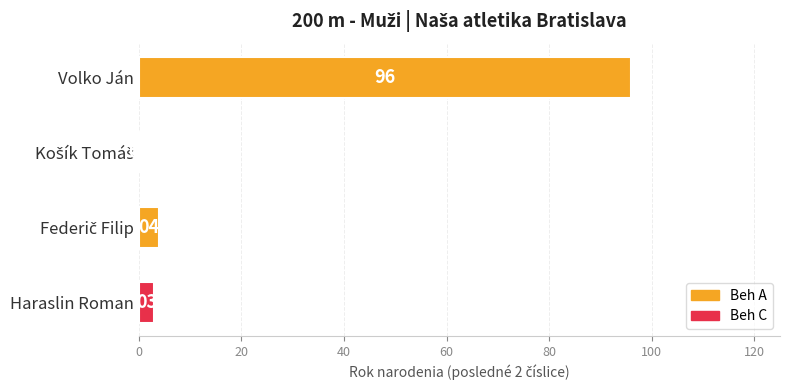

What is the greatest value displayed?

96